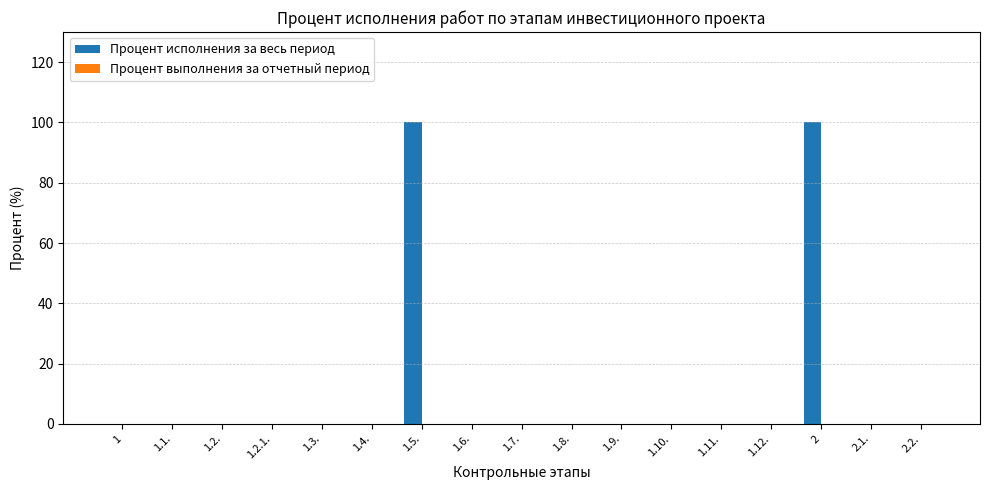

What is the greatest value displayed?

100